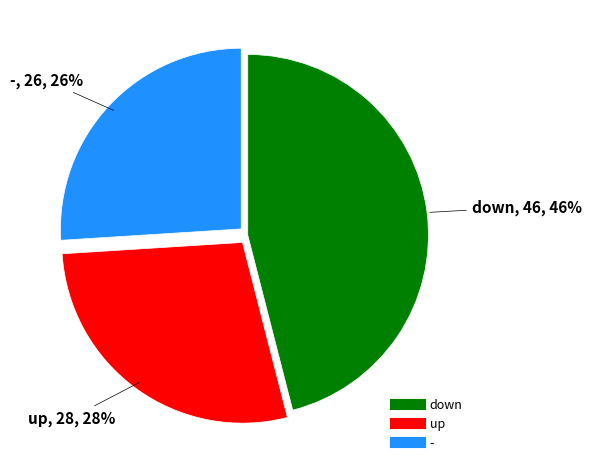

To the nearest percent, what percentage of the pie is down?

46%